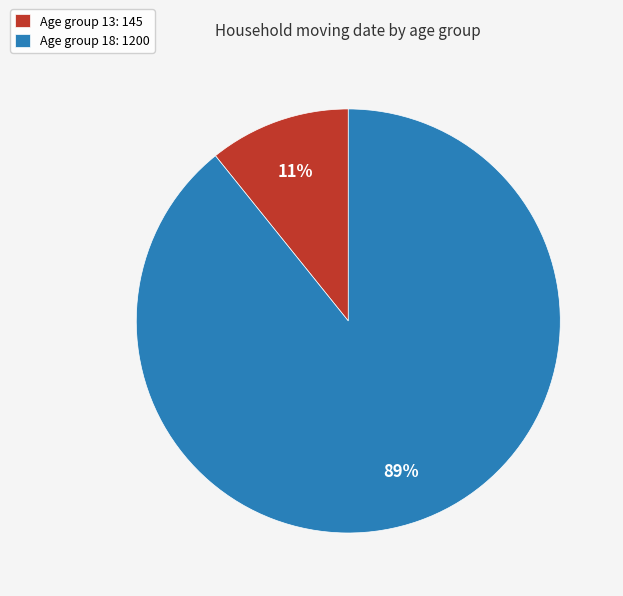

Which category has the smallest portion of the pie?

Age group 13: 145